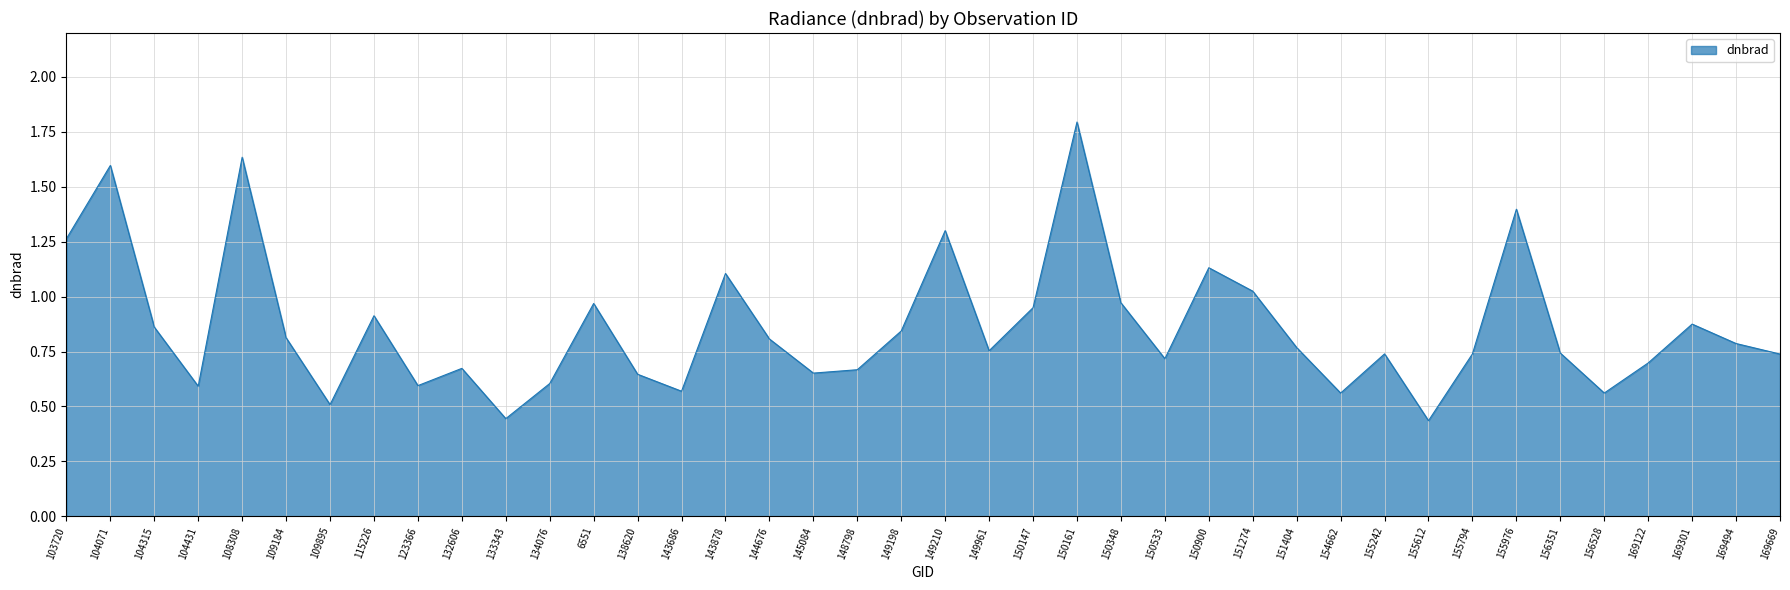

Between 132606 and 151274, which is larger?

151274